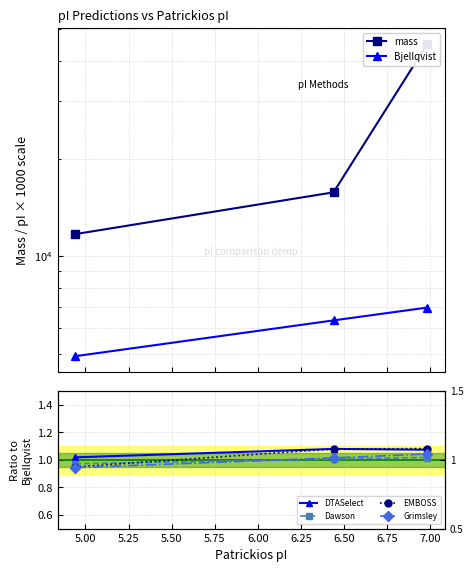

How many categories are shown in the chart?

3